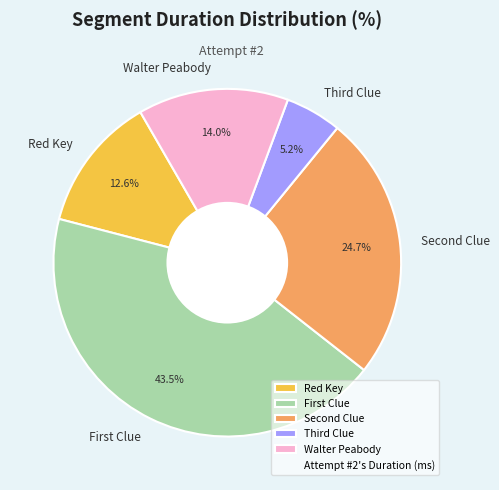

Is Red Key the majority of the pie?

No